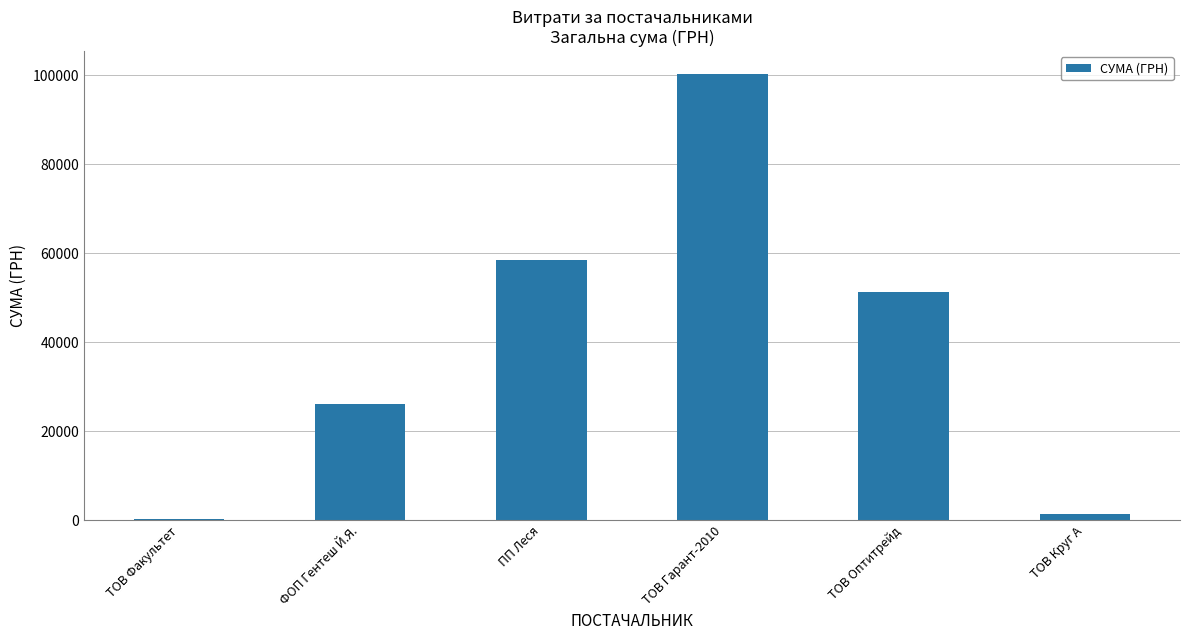

What is the sum of all values?

237950.0